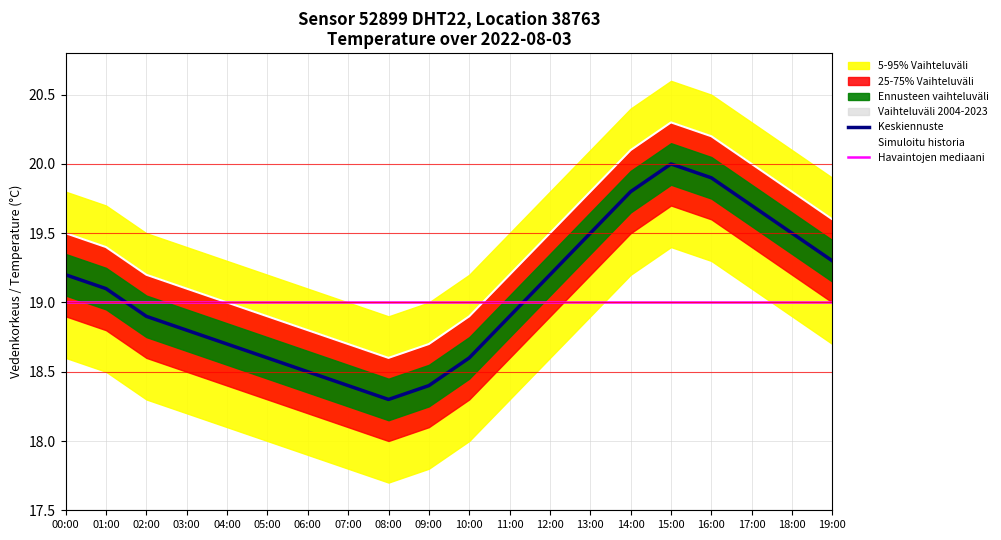

Rank the series at 13:00 from lowest to highest value.

Havaintojen mediaani, Keskiennuste, Simuloitu historia